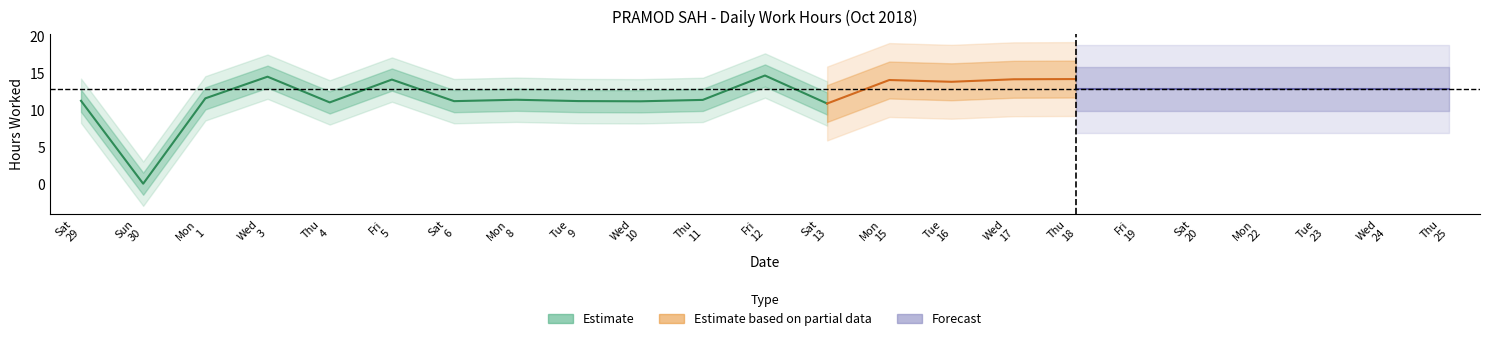

What position from the right is 29?

23